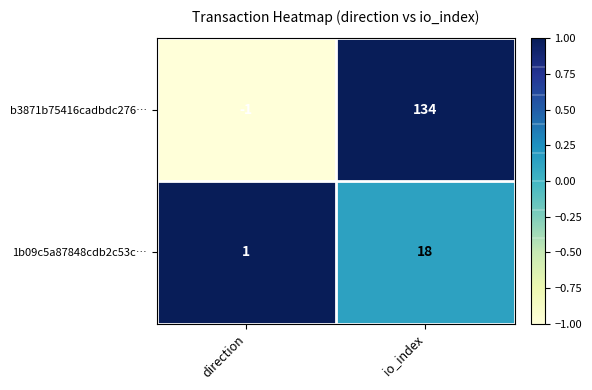

What is the greatest value displayed?

134